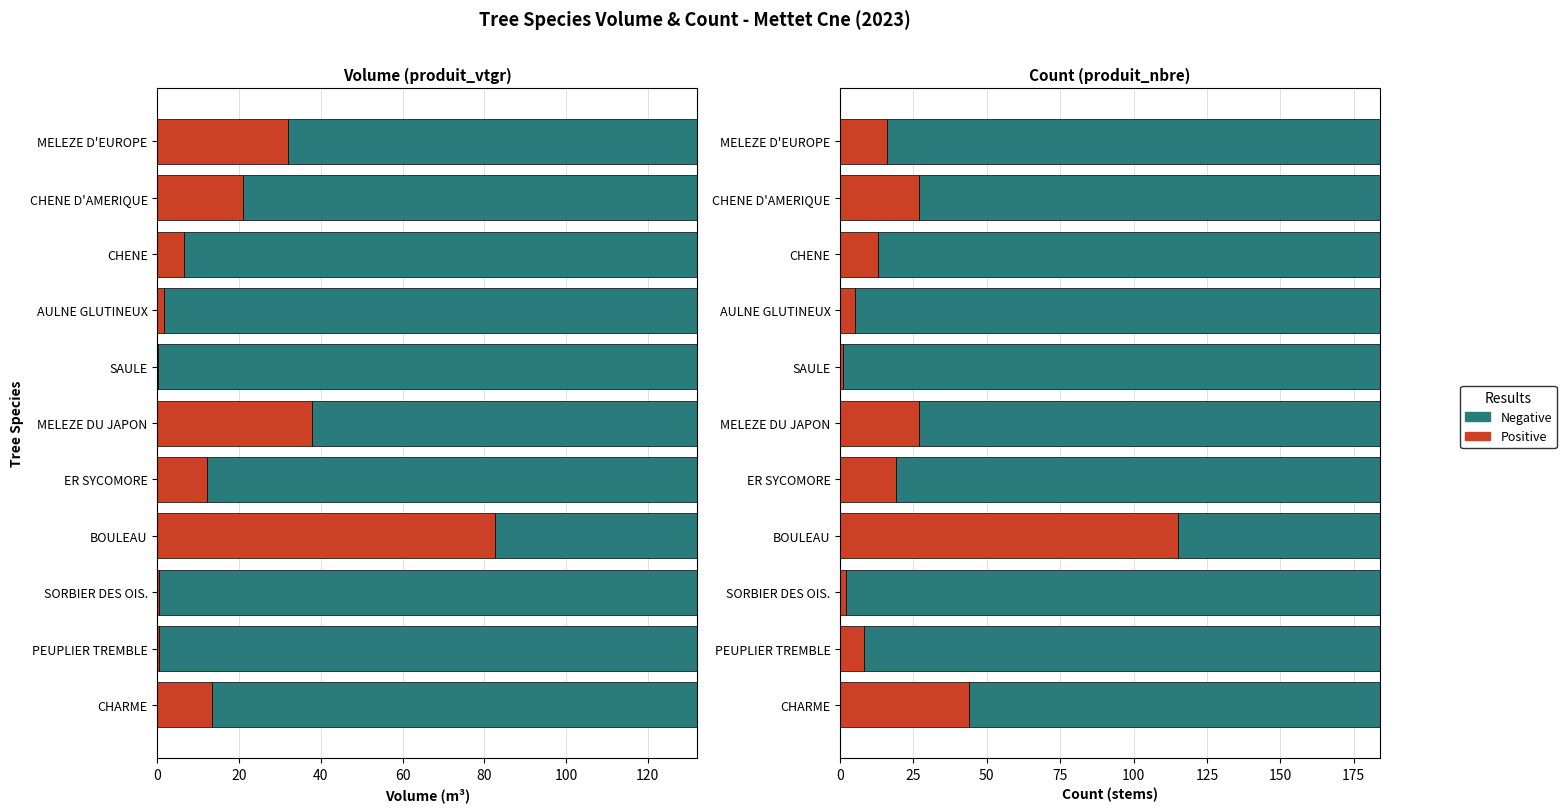

How many bars are there in total?

22